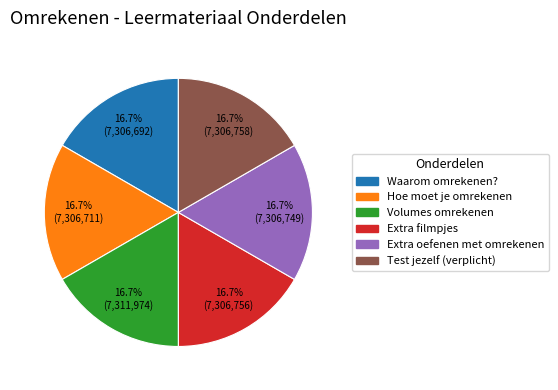

To the nearest percent, what is the average slice percentage?

17%